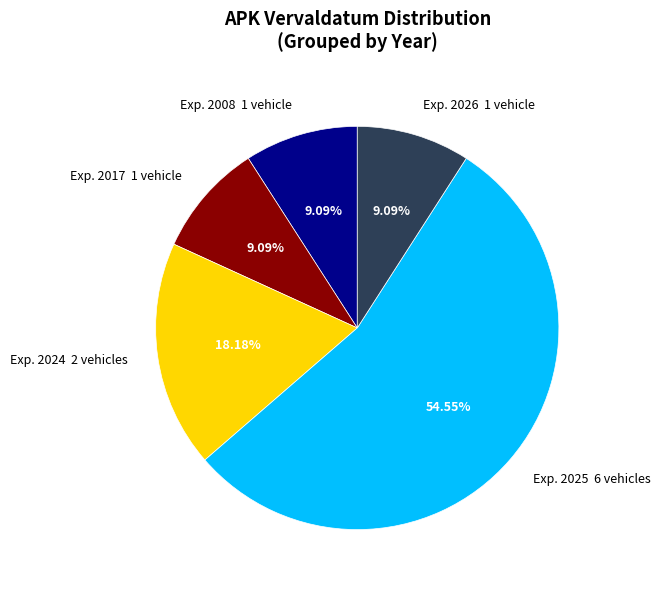

Does Exp. 2008 account for over 50% of the chart?

No